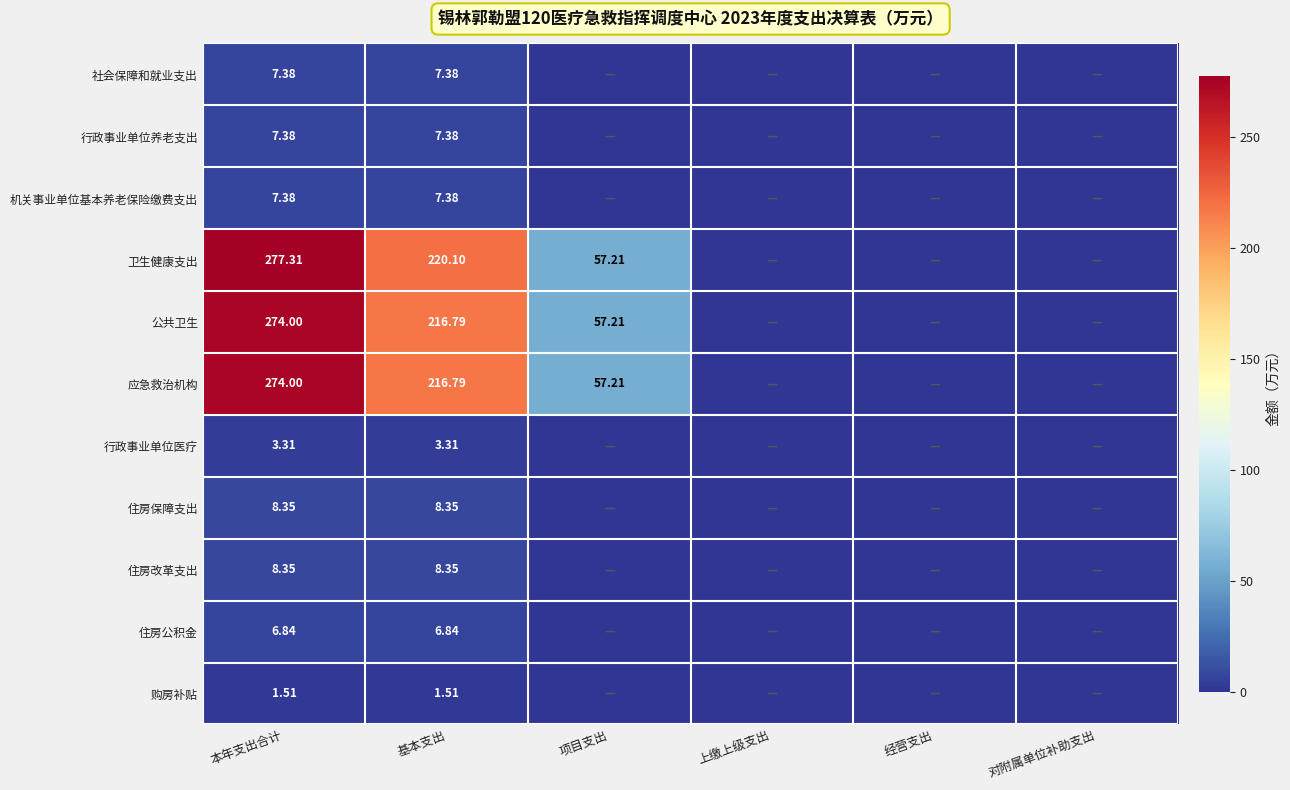

Rank the categories by 社会保障和就业支出 value from lowest to highest.

项目支出, 上缴上级支出, 经营支出, 对附属单位补助支出, 本年支出合计, 基本支出